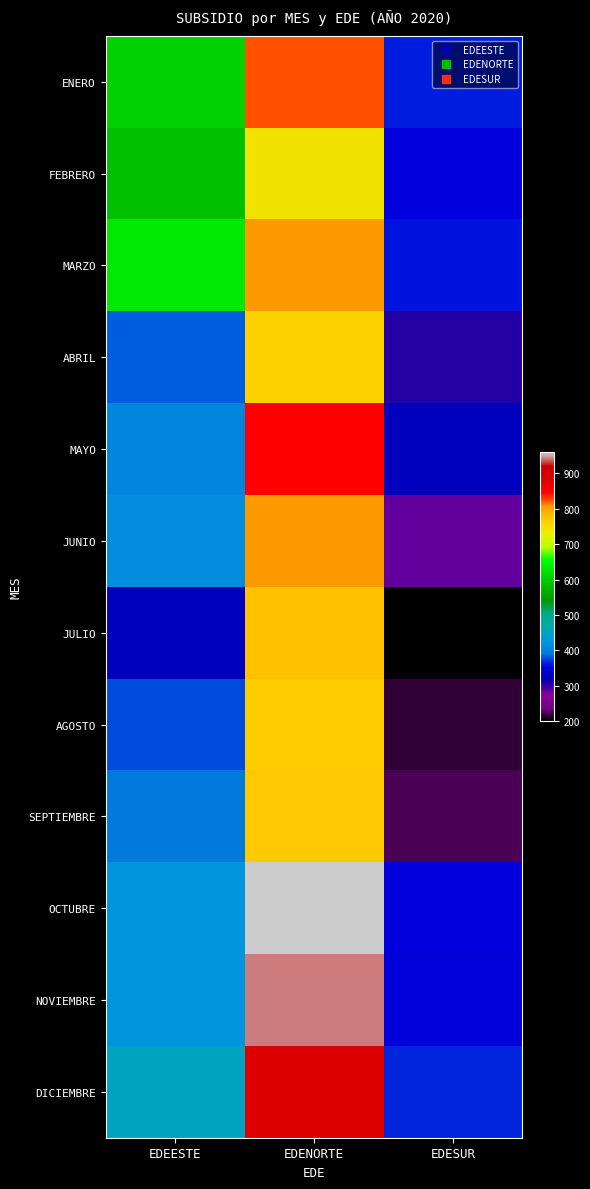

How many series are shown in this chart?

12